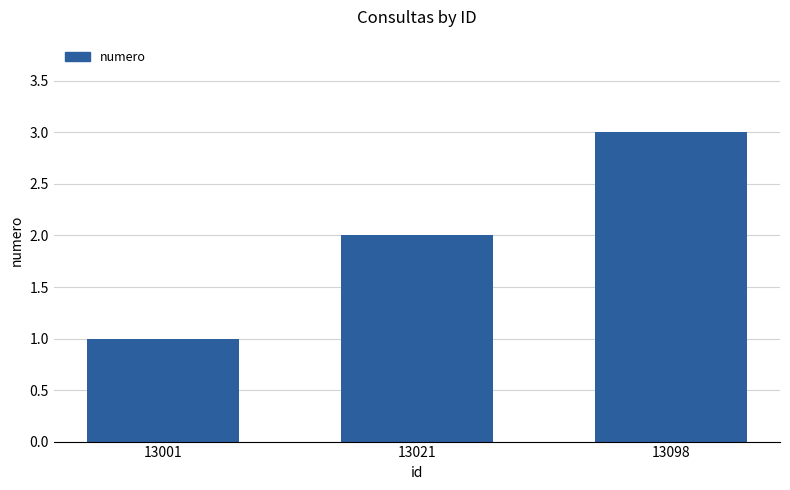

At which category does the chart reach its minimum across all series?

13001